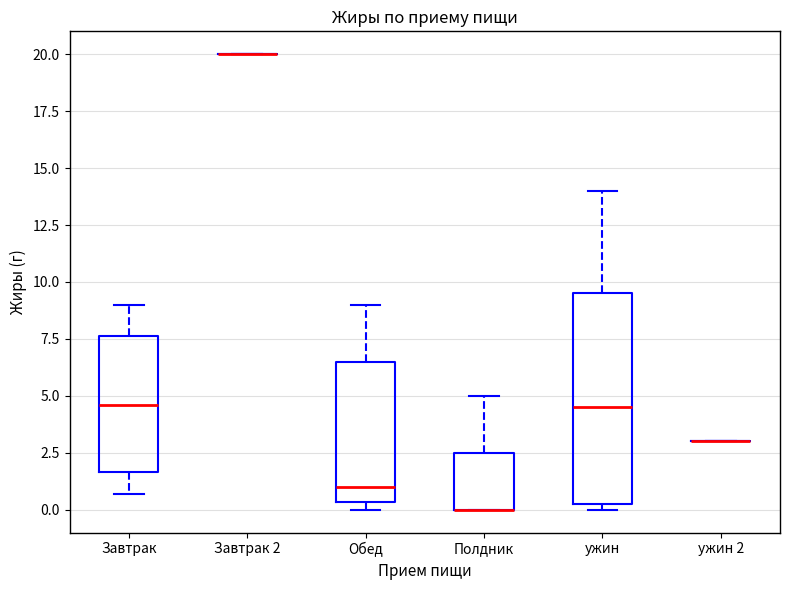

Where is the upper edge of the box for Завтрак on the y-axis? The values are not printed on the chart, so give them approximately, as read against the axis.

7.5